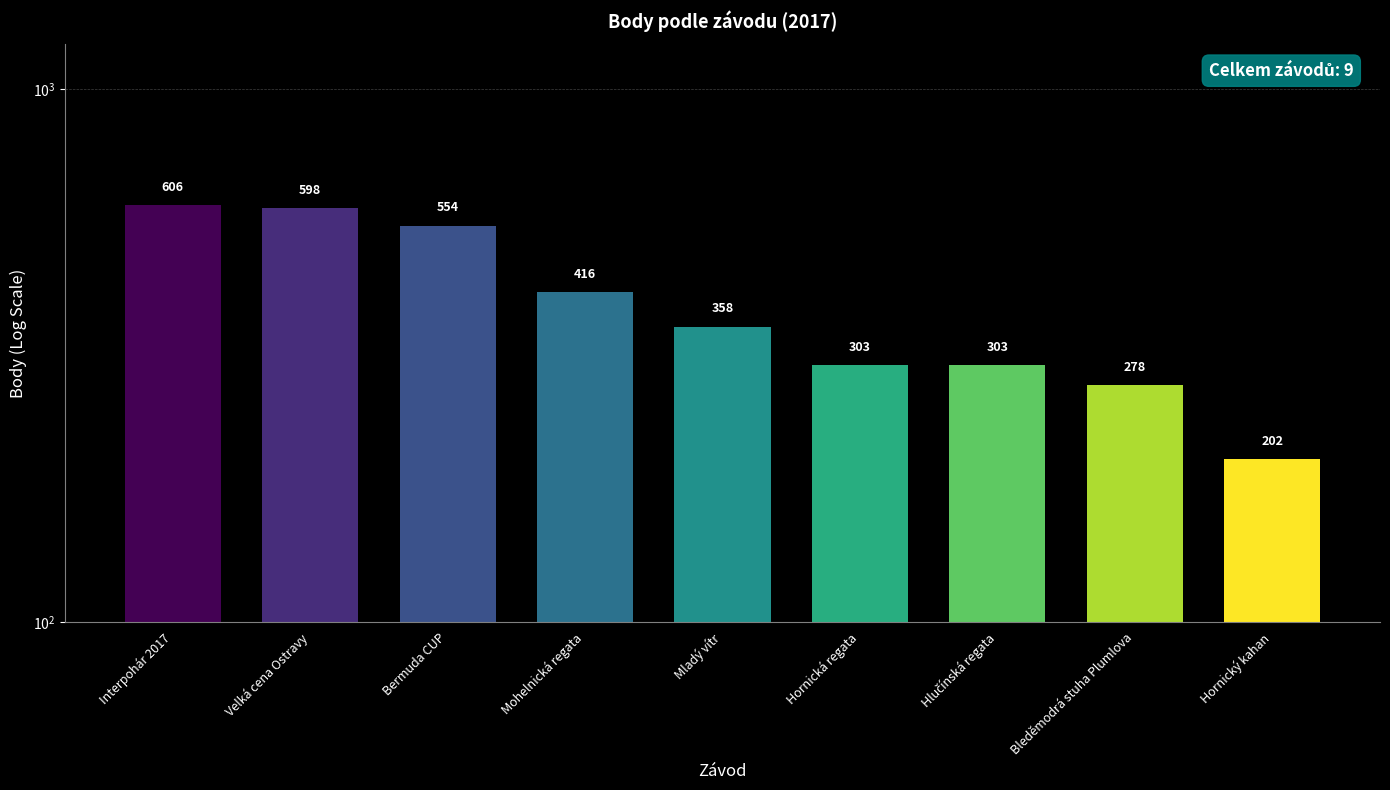

Approximately how many times larger is the value at Bermuda CUP compared to Hornická regata?

1.8